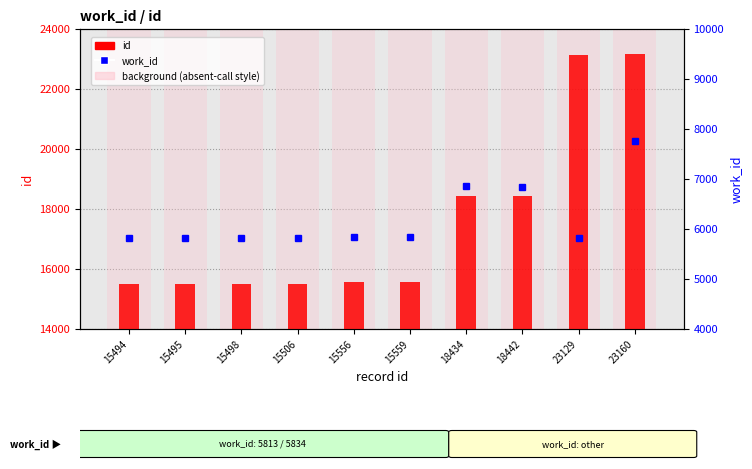

At how many categories does at least one series exceed 7637?

10